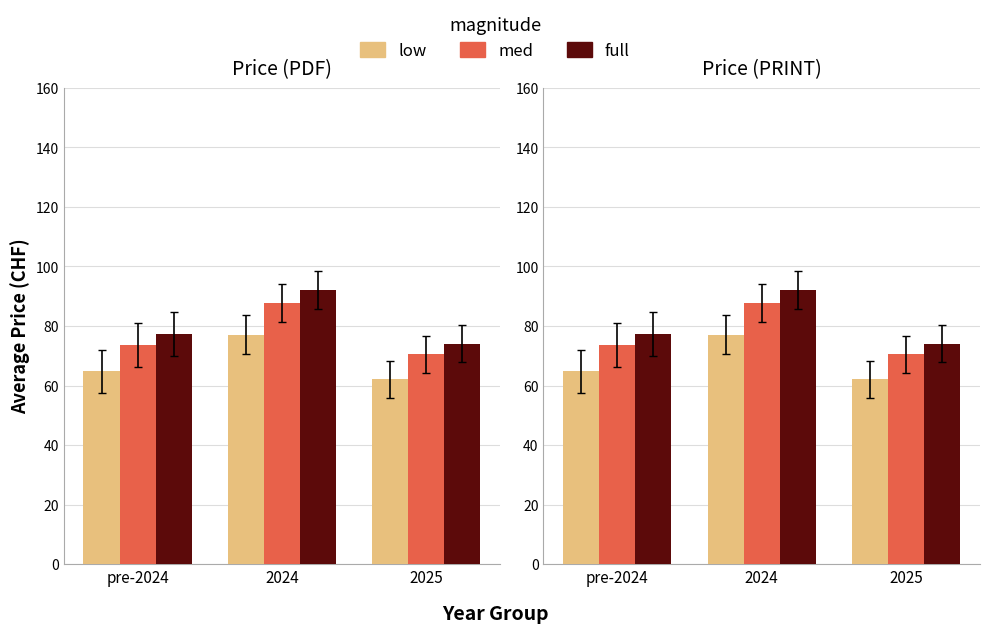

The med series shows 87.7 at 2024. True or false?

True